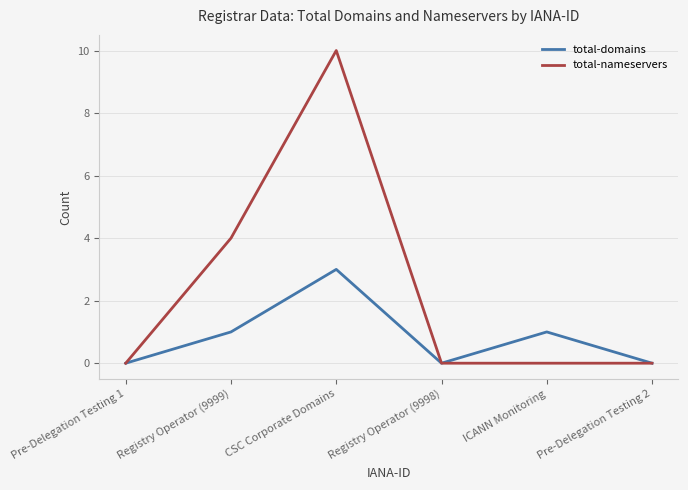

Which category has the highest value in the total-domains series?

CSC Corporate Domains